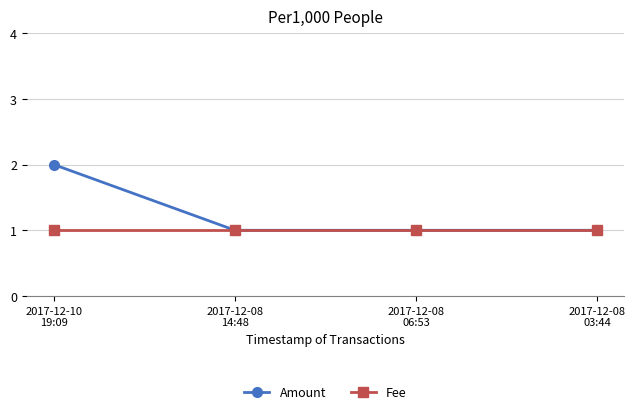

Rank the series by their maximum value, from highest to lowest.

Amount, Fee